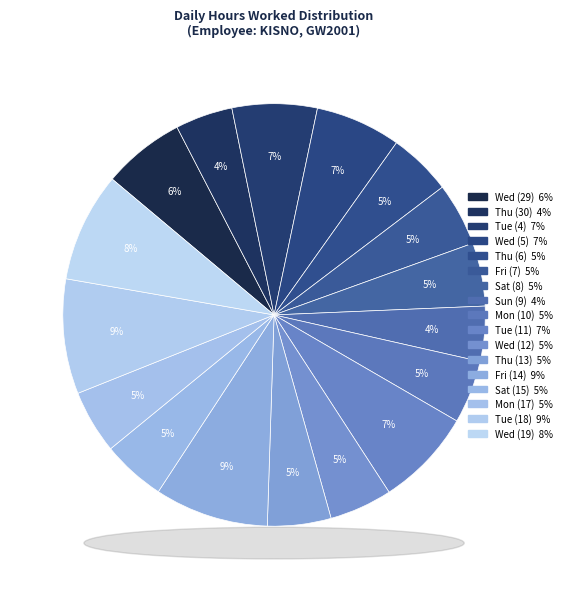

How many segments does this pie chart have?

17